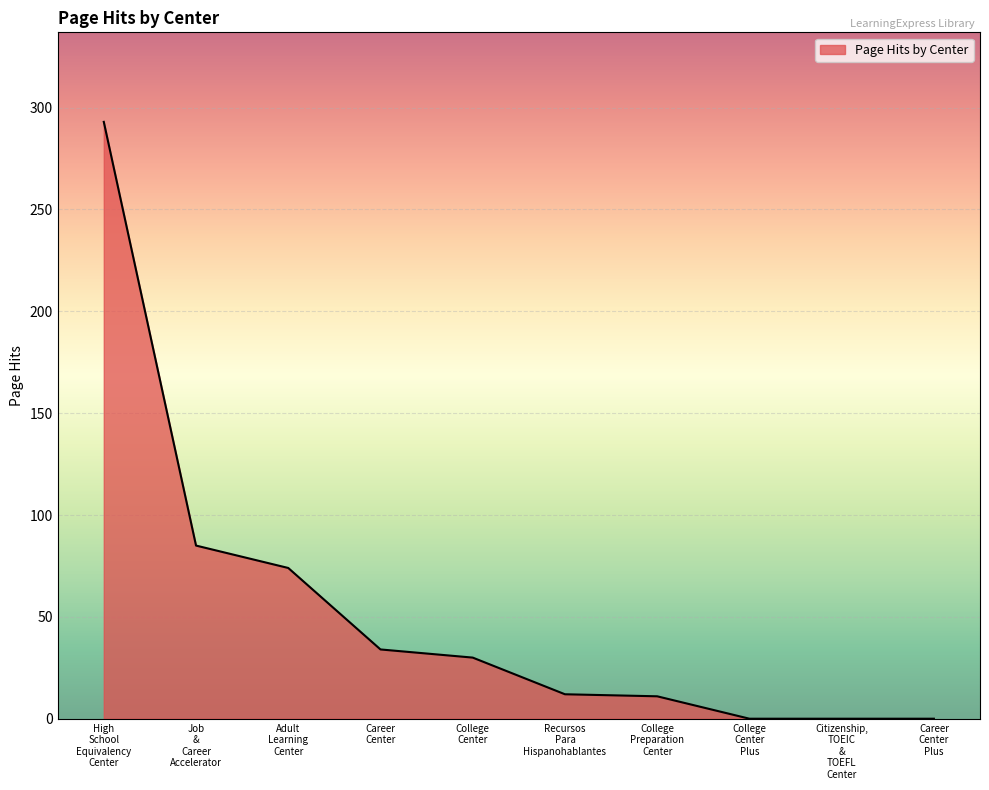

What is the difference between the maximum and minimum values?

293